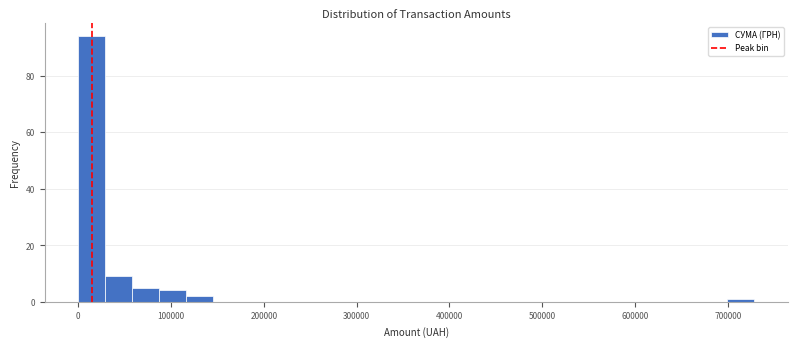

Read against the x-axis, roughly where is the centre of the tallest bar?

10000